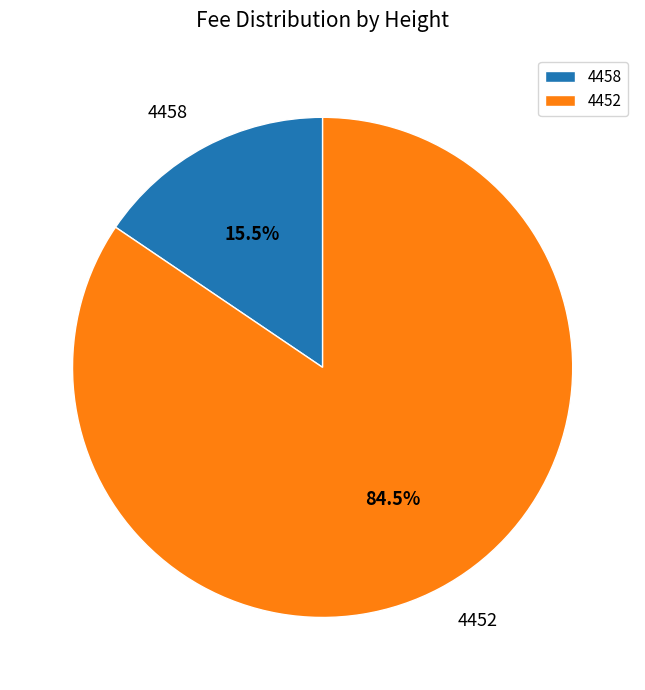

Rank the categories by value from highest to lowest.

4452, 4458